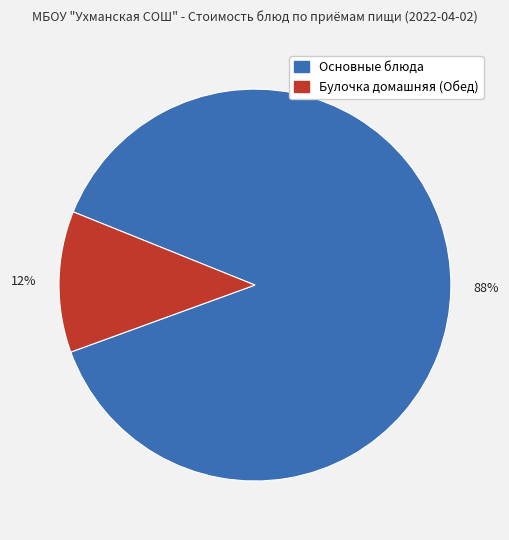

Does any single category account for the majority?

Yes